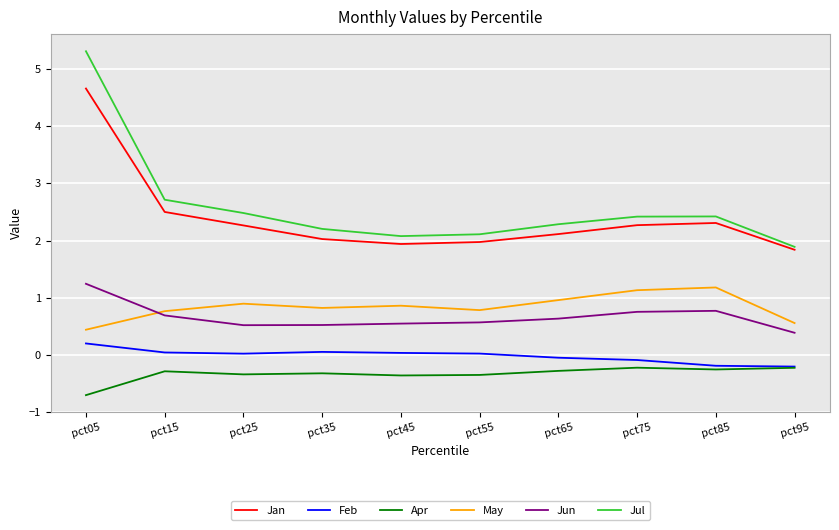

True or false: Jun has a value of 0.8 at pct75.

True